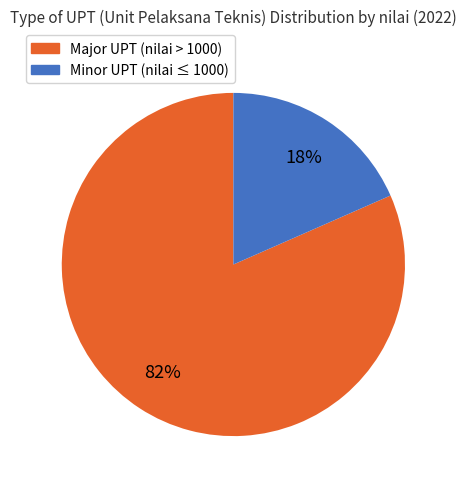

To the nearest percent, what is the average slice percentage?

50%